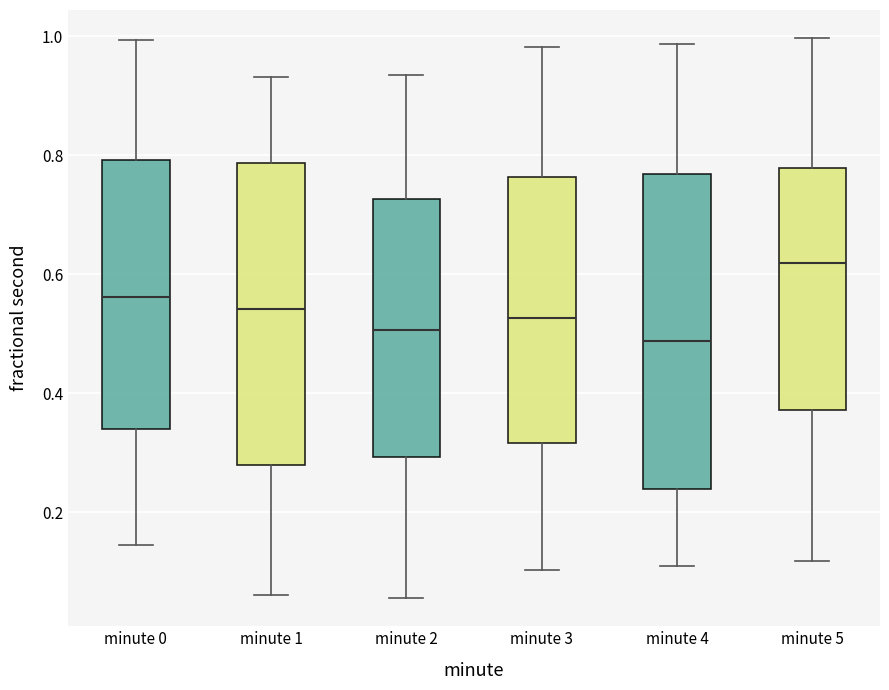

Reading left to right, read every box against the y-axis: the position of its median line, the range the box covers, and the ends of its whiskers. The values are not printed on the chart, so give them approximately, as read against the axis.

minute 0: median 0.56, box 0.34 to 0.80, whiskers 0.14 to 1.00
minute 1: median 0.54, box 0.28 to 0.78, whiskers 0.06 to 0.94
minute 2: median 0.50, box 0.30 to 0.72, whiskers 0.06 to 0.94
minute 3: median 0.52, box 0.32 to 0.76, whiskers 0.10 to 0.98
minute 4: median 0.48, box 0.24 to 0.76, whiskers 0.10 to 0.98
minute 5: median 0.62, box 0.38 to 0.78, whiskers 0.12 to 1.00